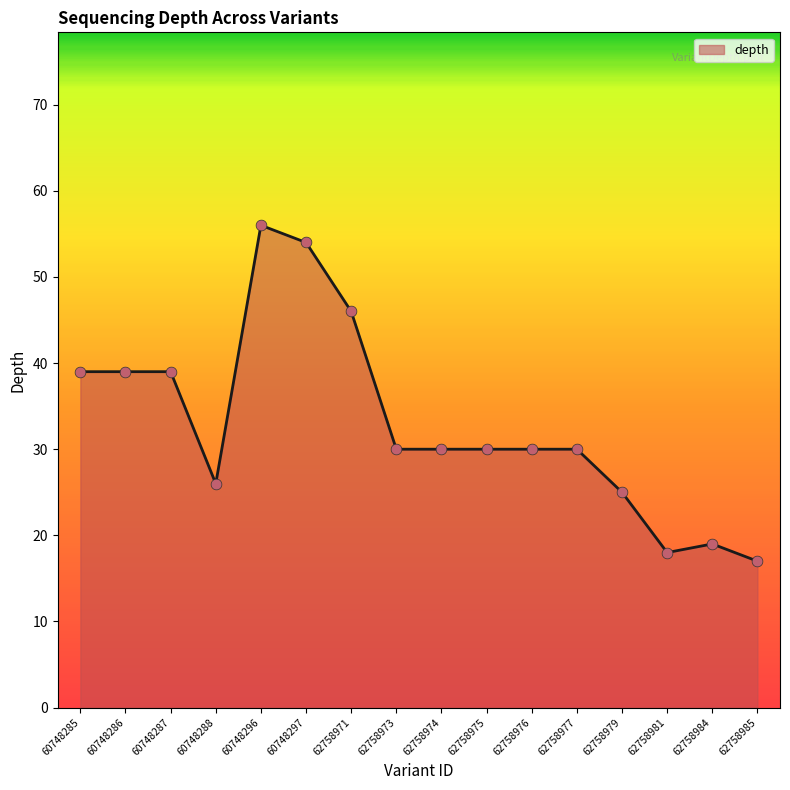

Approximately how many times larger is the value at 60748288 compared to 62758984?

1.4